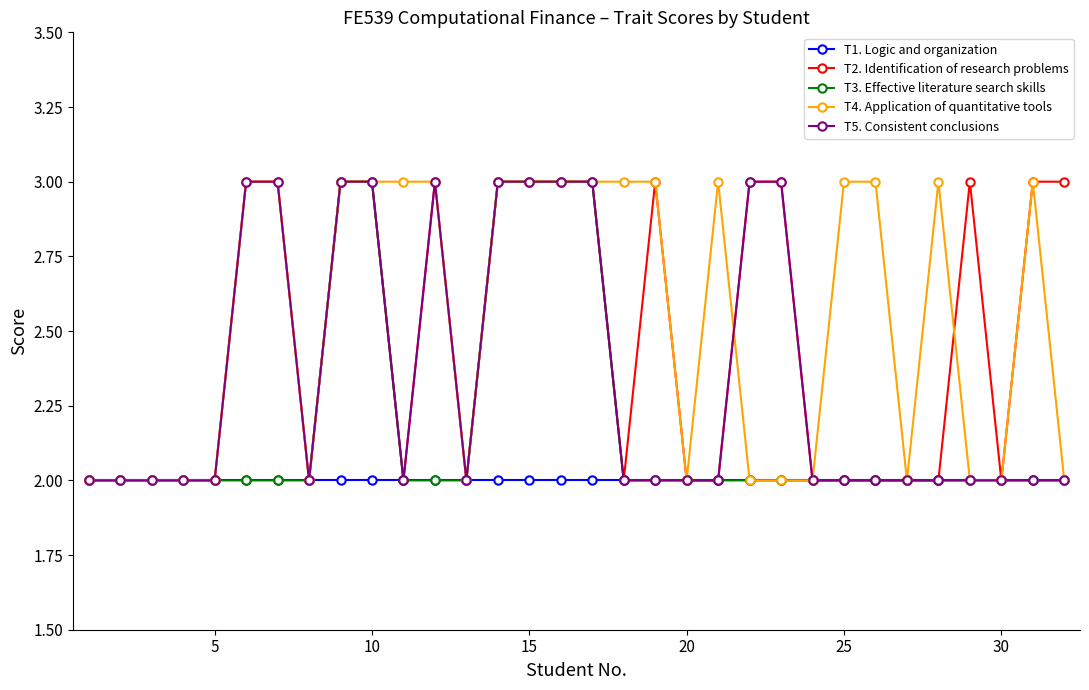

Does the chart display data point markers on the line(s)?

Yes